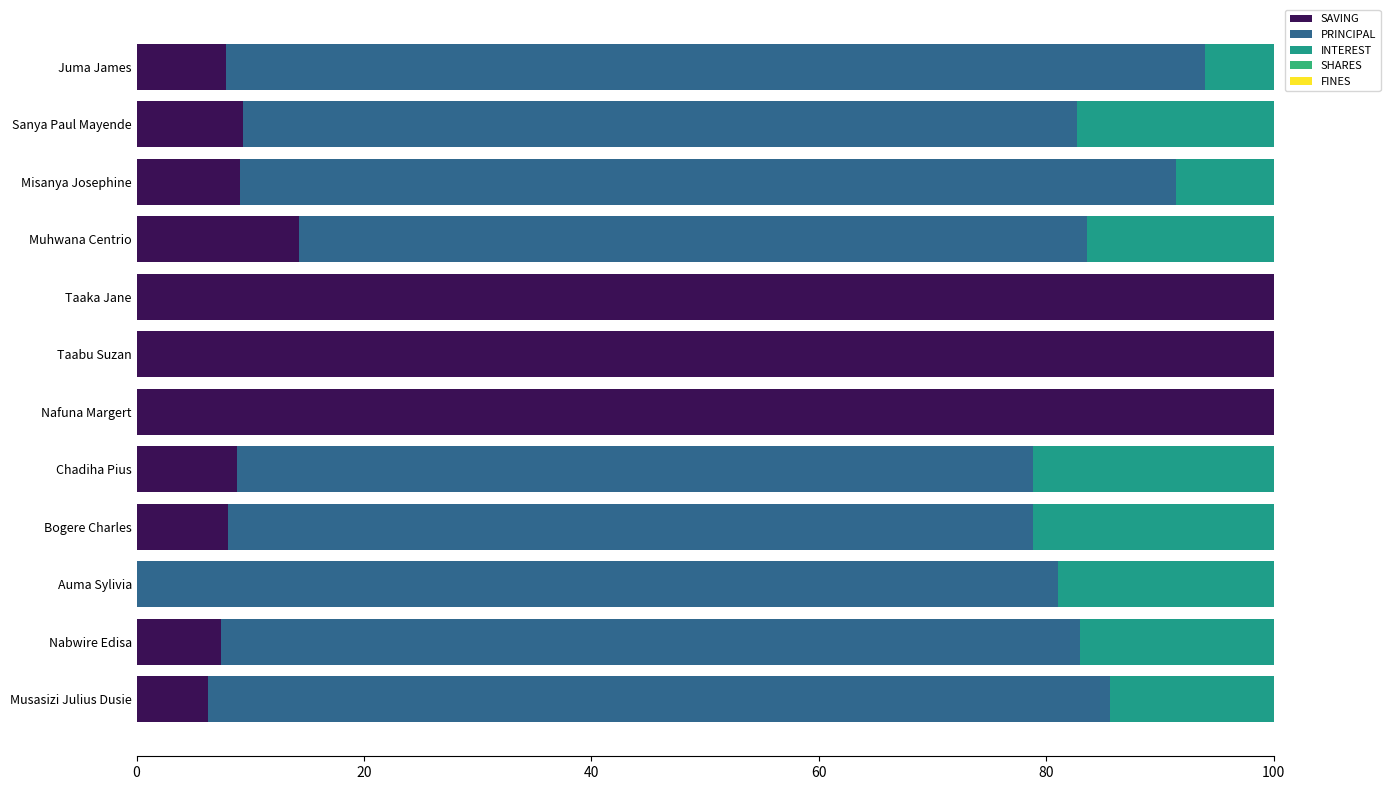

At how many categories does at least one series exceed 47?

12